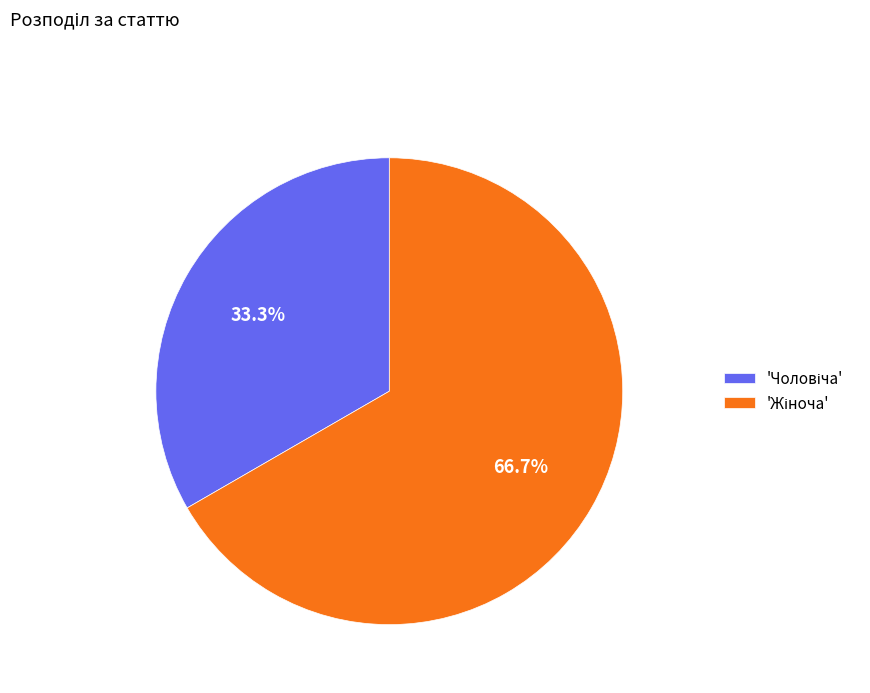

Is there any slice that represents more than half of the pie?

Yes